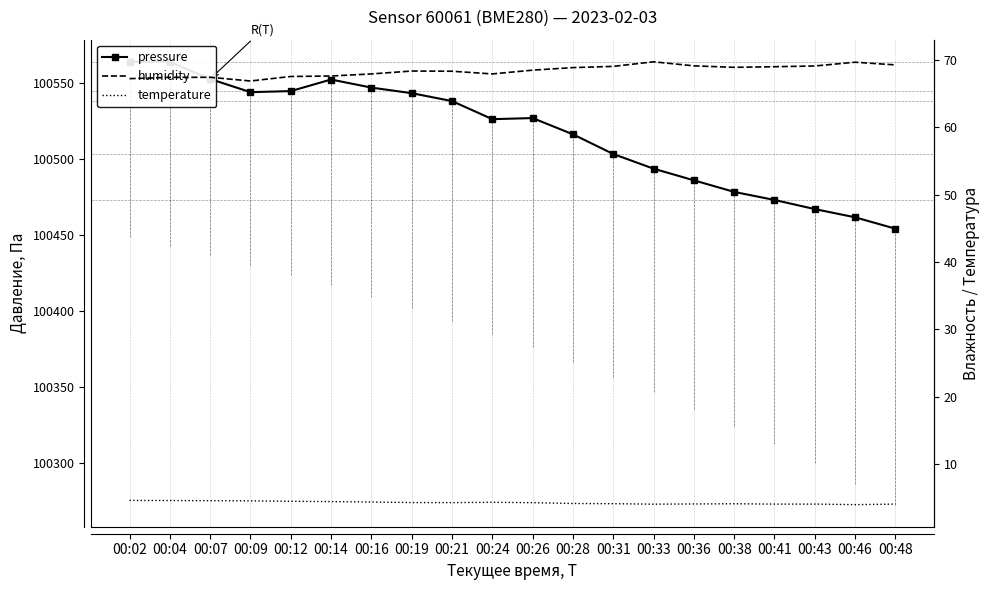

Is it true that temperature equals 5.7 at 00:26?

False